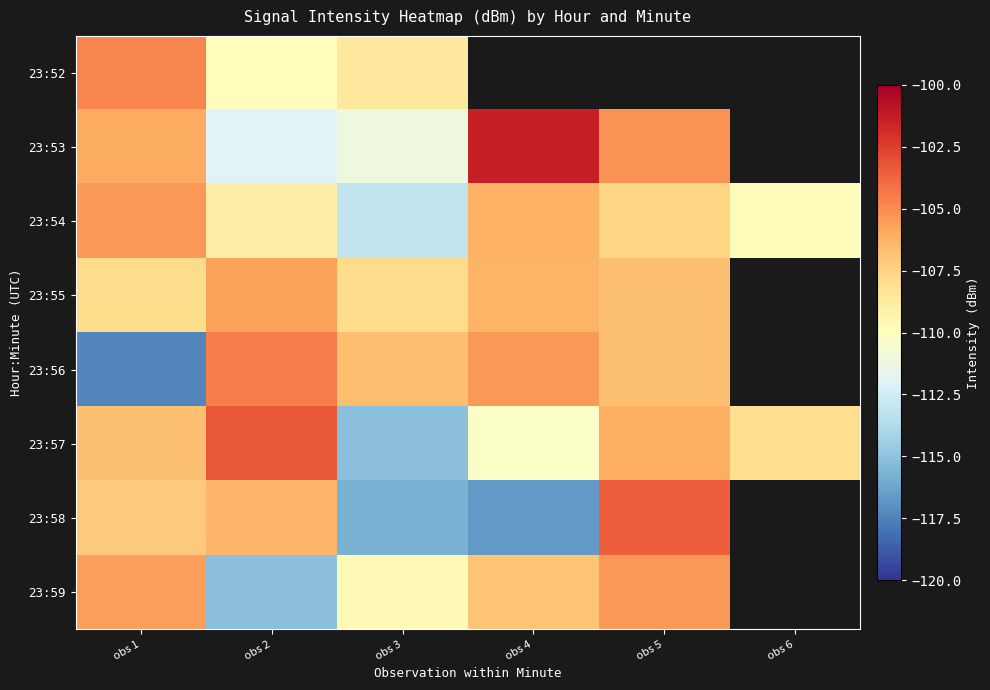

What is the minimum value for 23:53?

-112.0